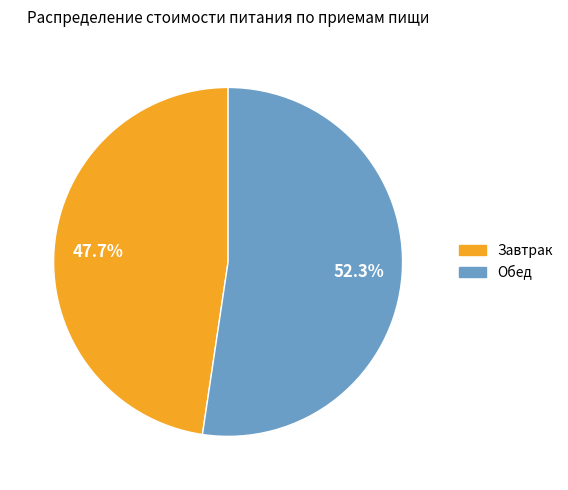

To the nearest percent, what is the difference between the Завтрак and Обед slice percentages?

5%